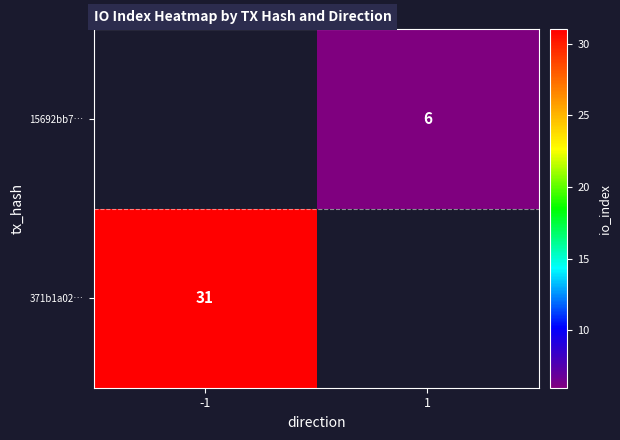

The 15692bb7… series shows 3 at 1. True or false?

False